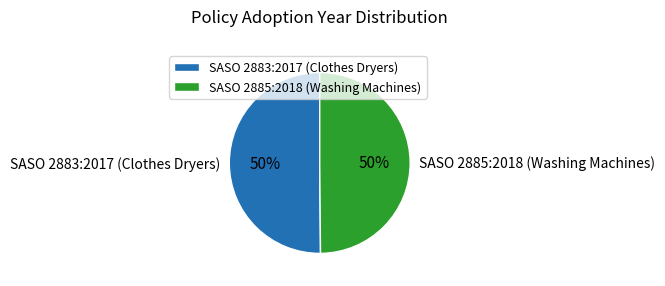

Combined, do SASO 2885:2018 (Washing Machines) and SASO 2883:2017 (Clothes Dryers) account for over 50%?

Yes